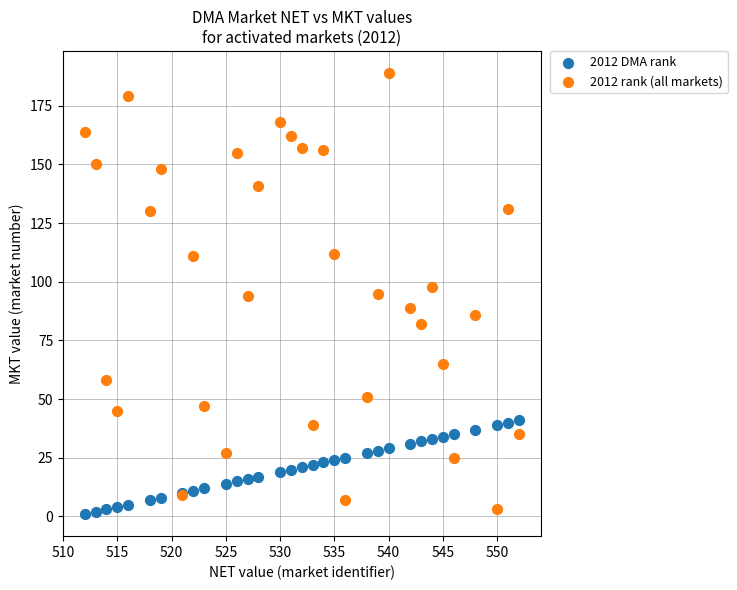

Which series has the widest spread of Y values?

2012 rank (all markets)